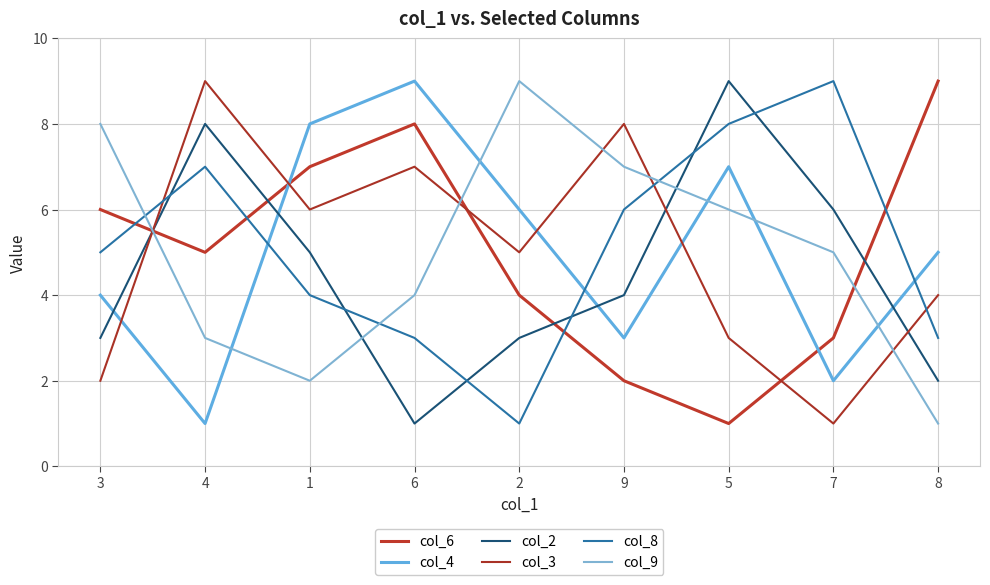

At which label does col_9 reach its peak?

2